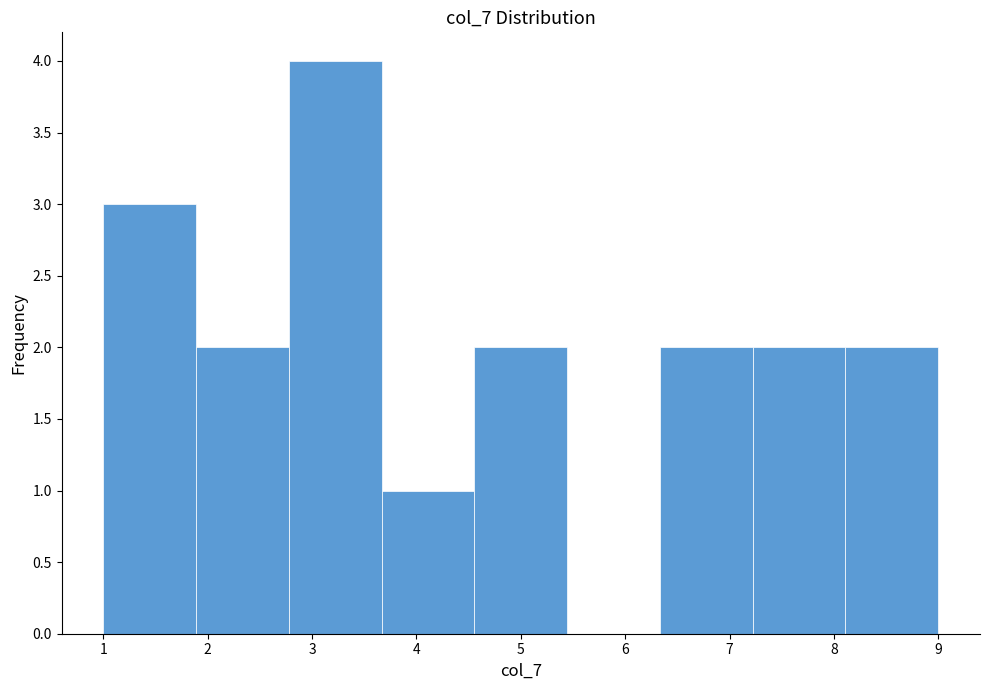

Reading left to right, transcribe this chart: for each bar, give the range it covers on the x-axis and its height. Neither the bar edges nor the heights are printed on the chart, so give them approximately, as read against the axes.

1.0 to 1.9: 3
1.9 to 2.8: 2
2.8 to 3.7: 4
3.7 to 4.6: 1
4.6 to 5.4: 2
5.4 to 6.3: 0
6.3 to 7.2: 2
7.2 to 8.1: 2
8.1 to 9.0: 2